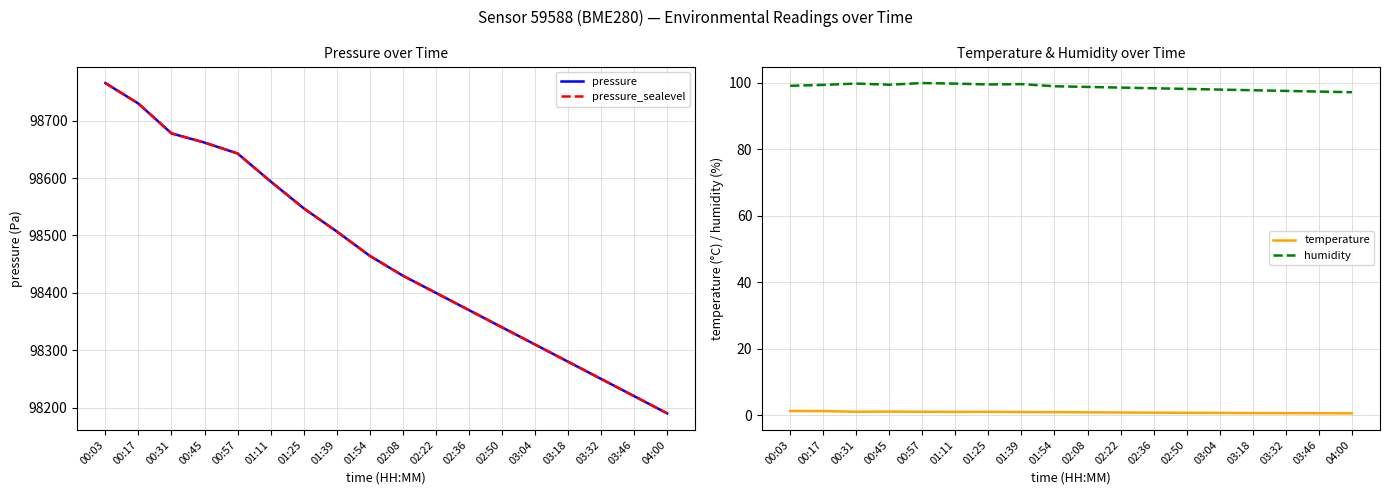

What are all the series names shown in the legend?

pressure, pressure_sealevel, temperature, humidity